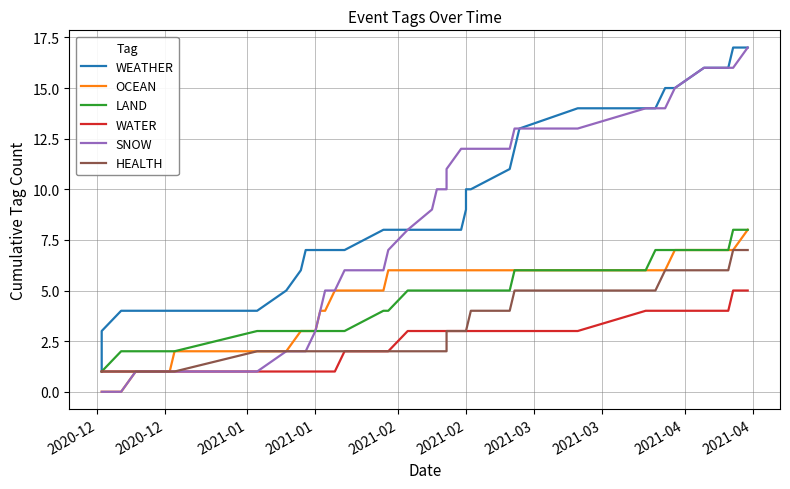

Count the HEALTH values in the range 2 to 5.

26